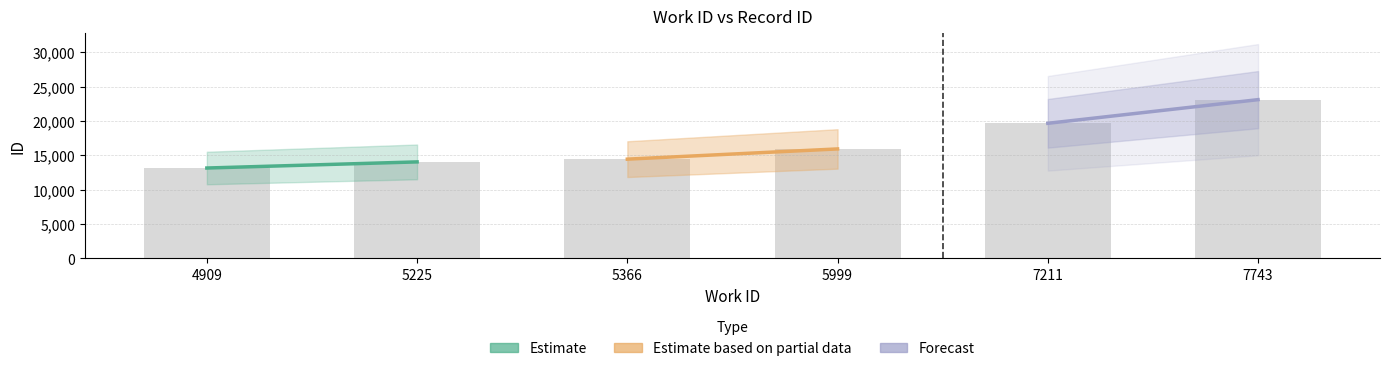

Reading right to left, transcribe all the data shown in this chart.

23116	19673	15944	14456	14056	13165